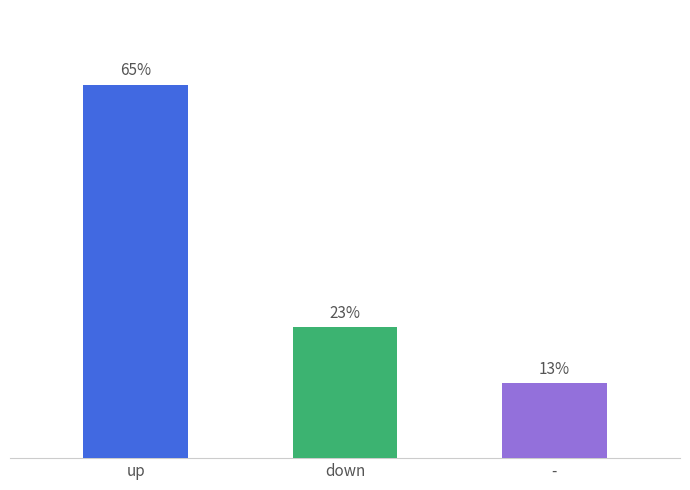

Does the chart contain any negative values?

No